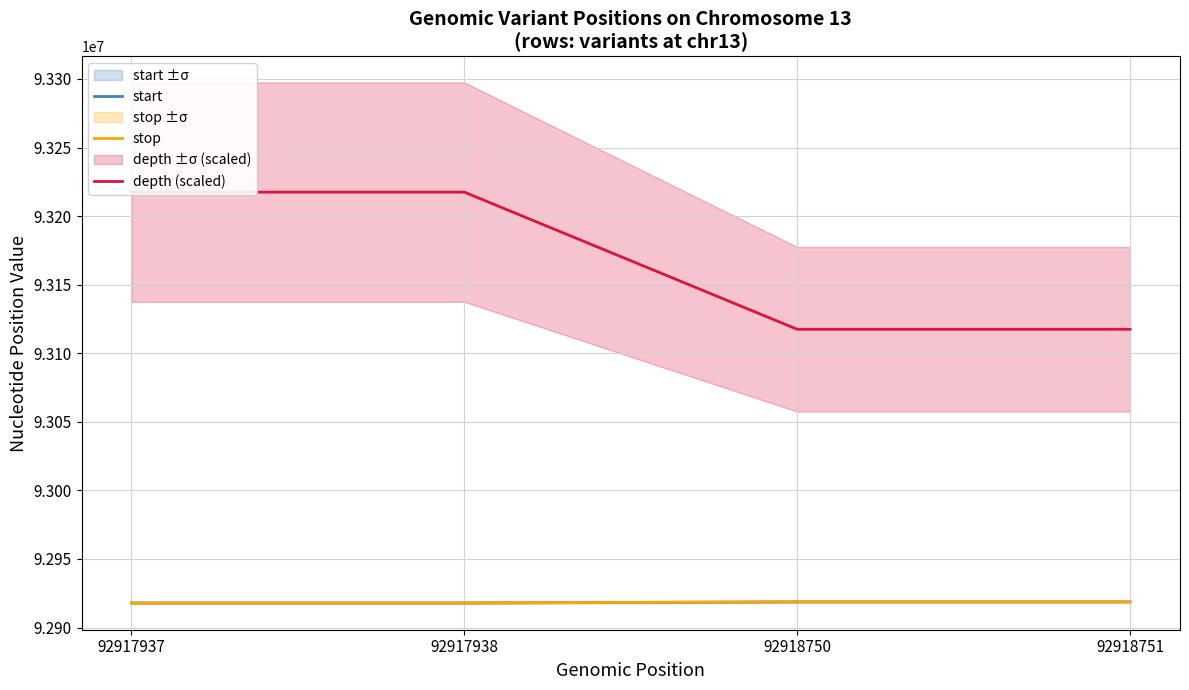

True or false: stop has more than 0 points higher than both neighbors.

False